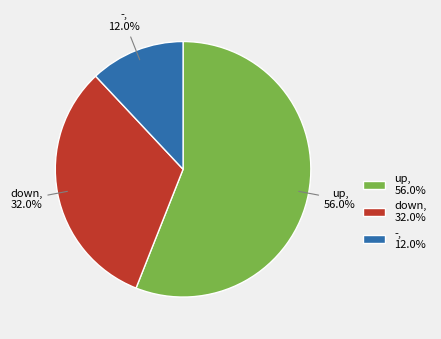

What percentage is NOT represented by -?

88.0%